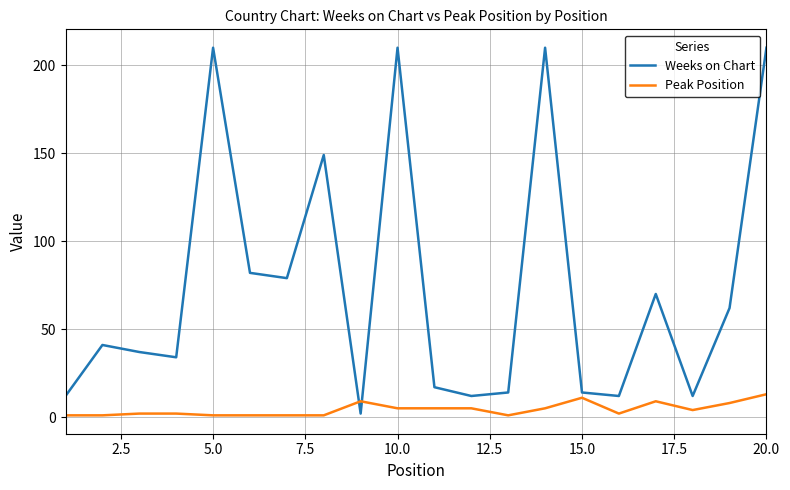

Which series has the largest range (max minus min)?

Weeks on Chart